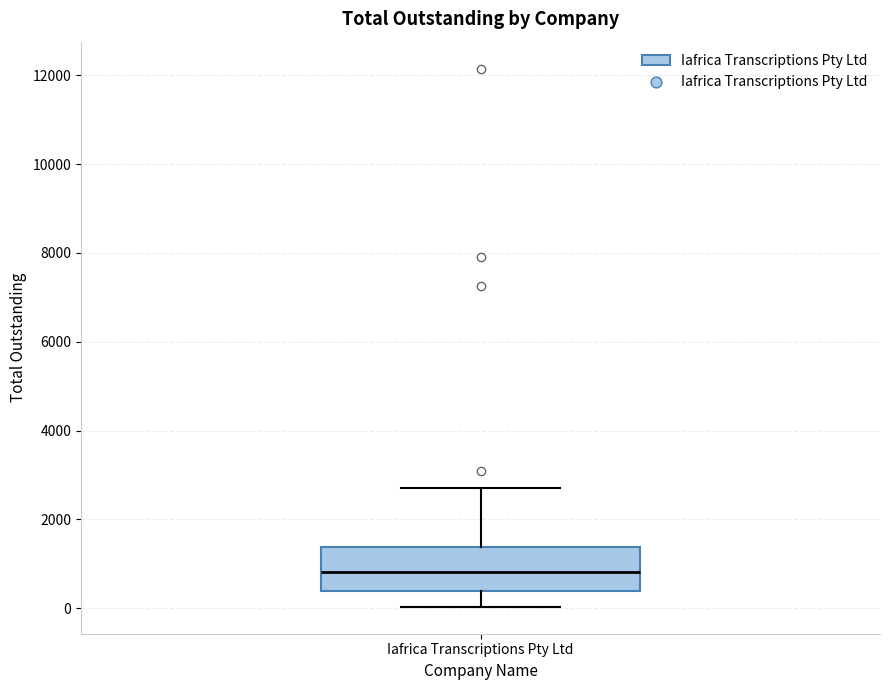

Read this box plot against the y-axis: the position of the median line, the range covered by the box, and the ends of both whiskers. The values are not printed on the chart, so give them approximately, as read against the axis.

median 800, box 400 to 1400, whiskers 0 to 2800